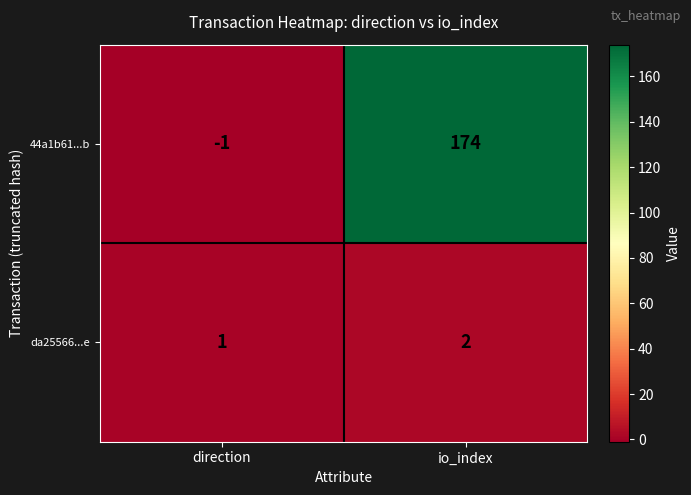

The da25566...e series shows 2 at io_index. True or false?

True